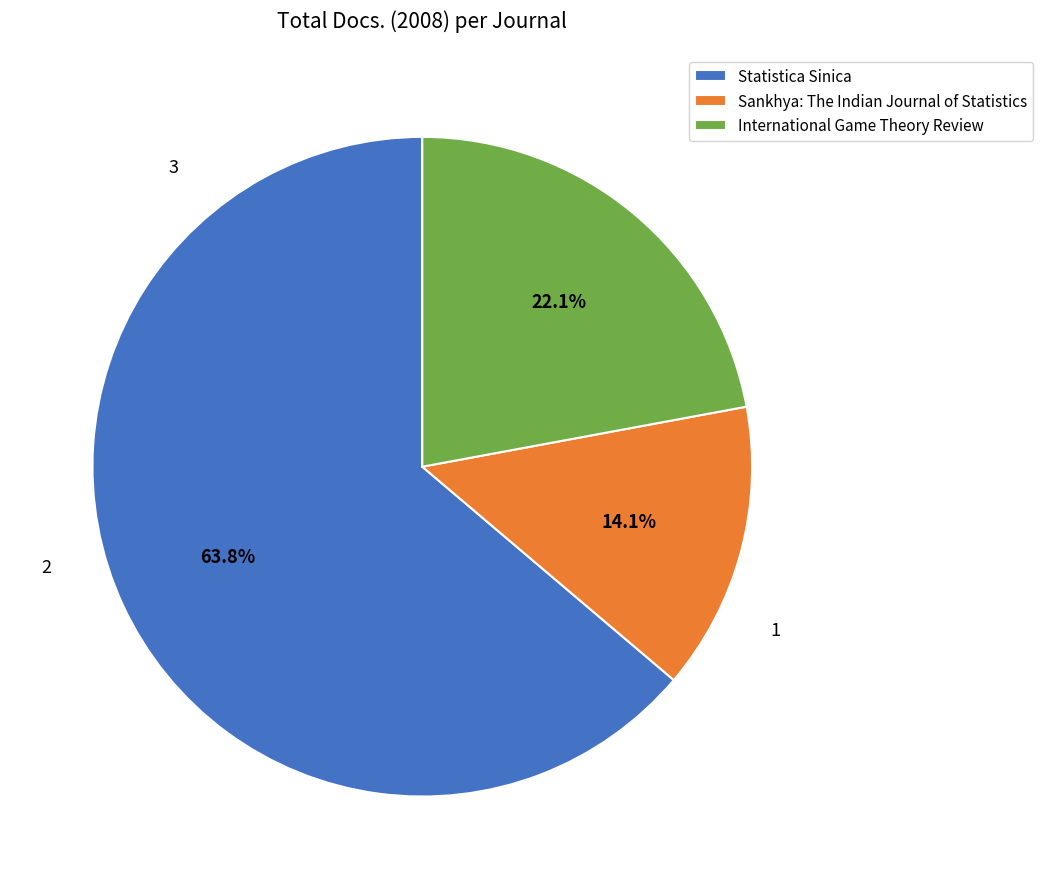

True or false: International Game Theory Review accounts for 30% of the total.

False